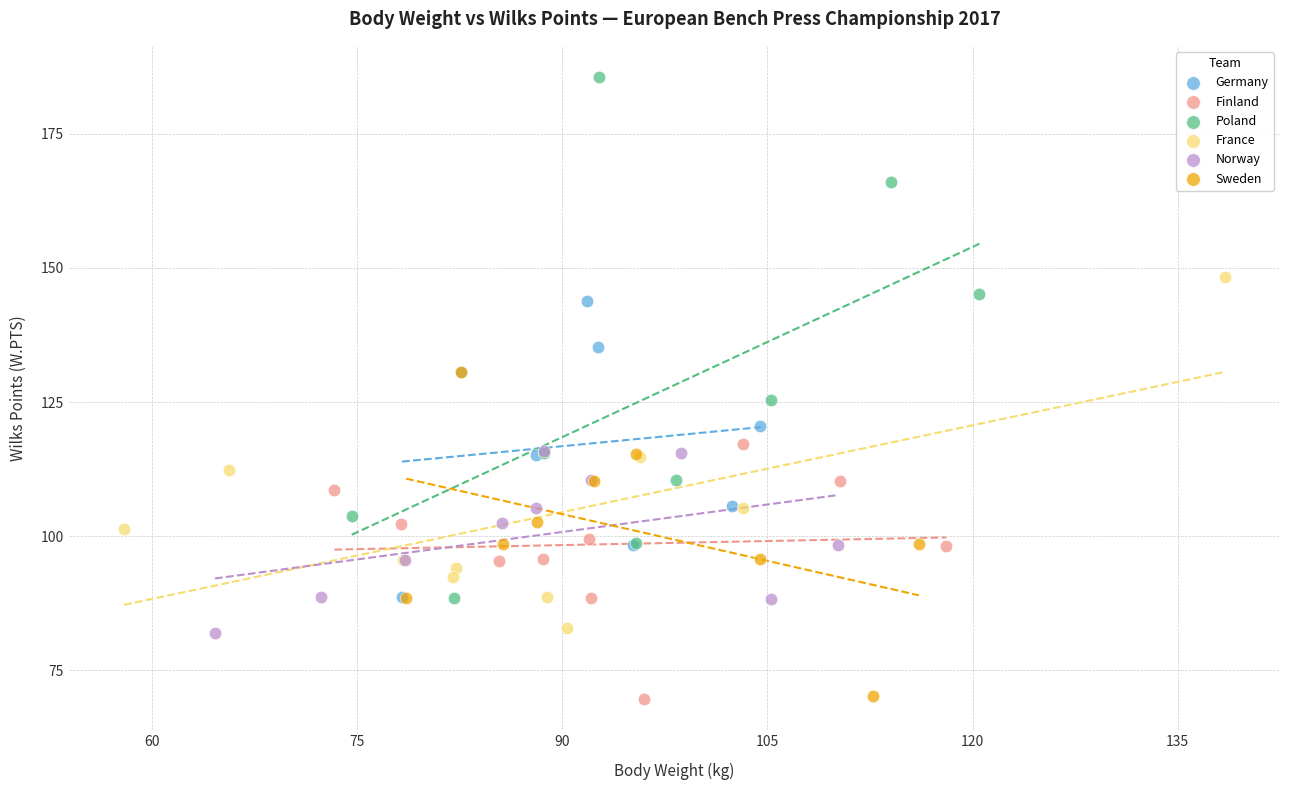

Which series contains the highest Y value?

Poland